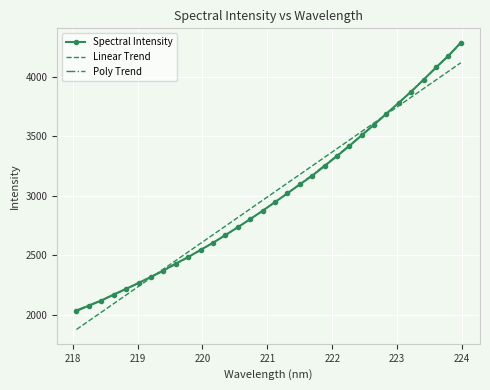

What is the minimum value for Poly Trend?

2039.4